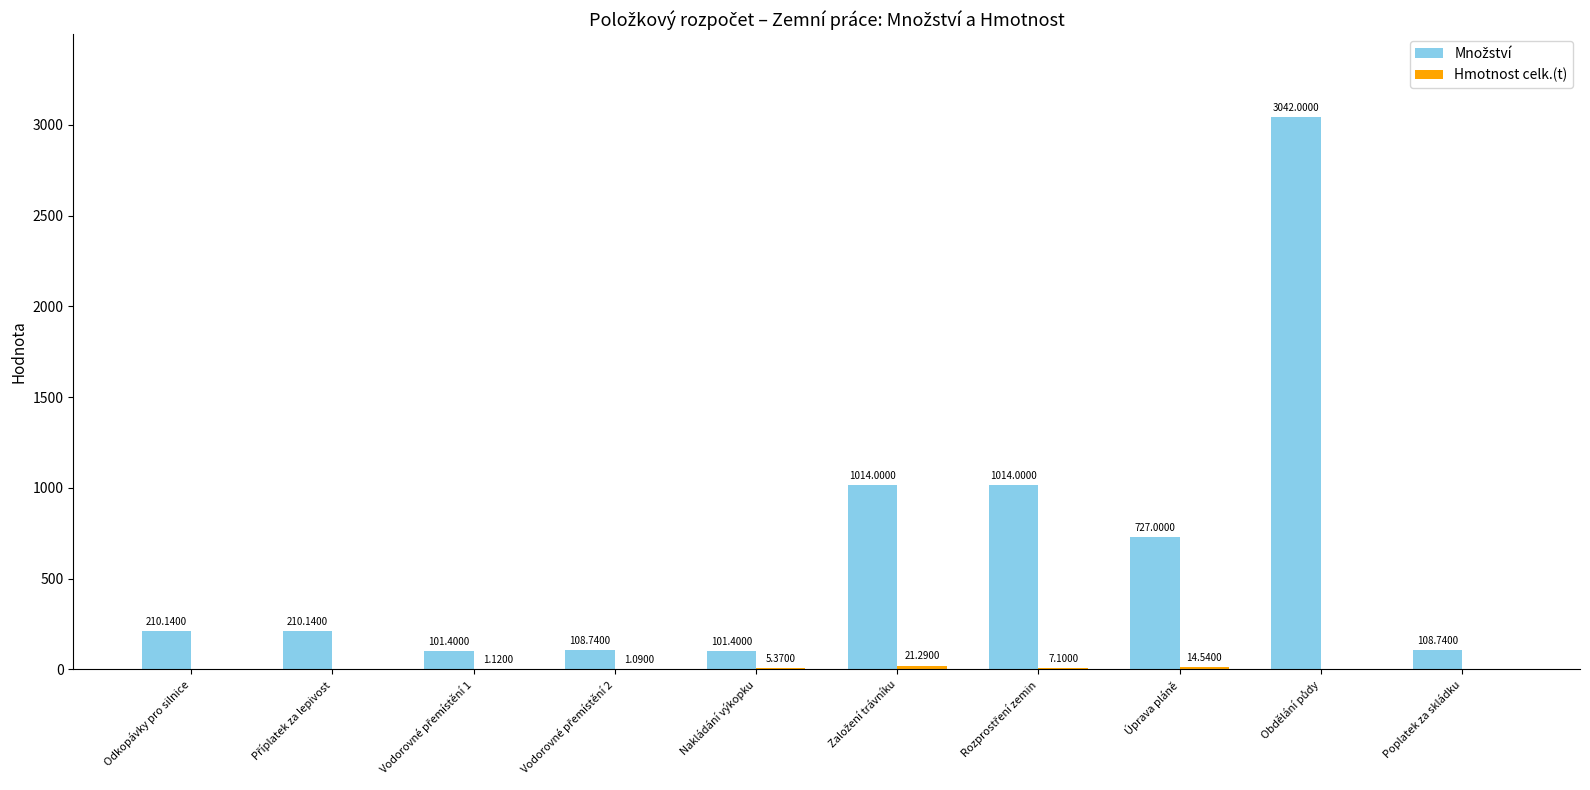

What is the average value of the Hmotnost celk.(t) series?

5.1